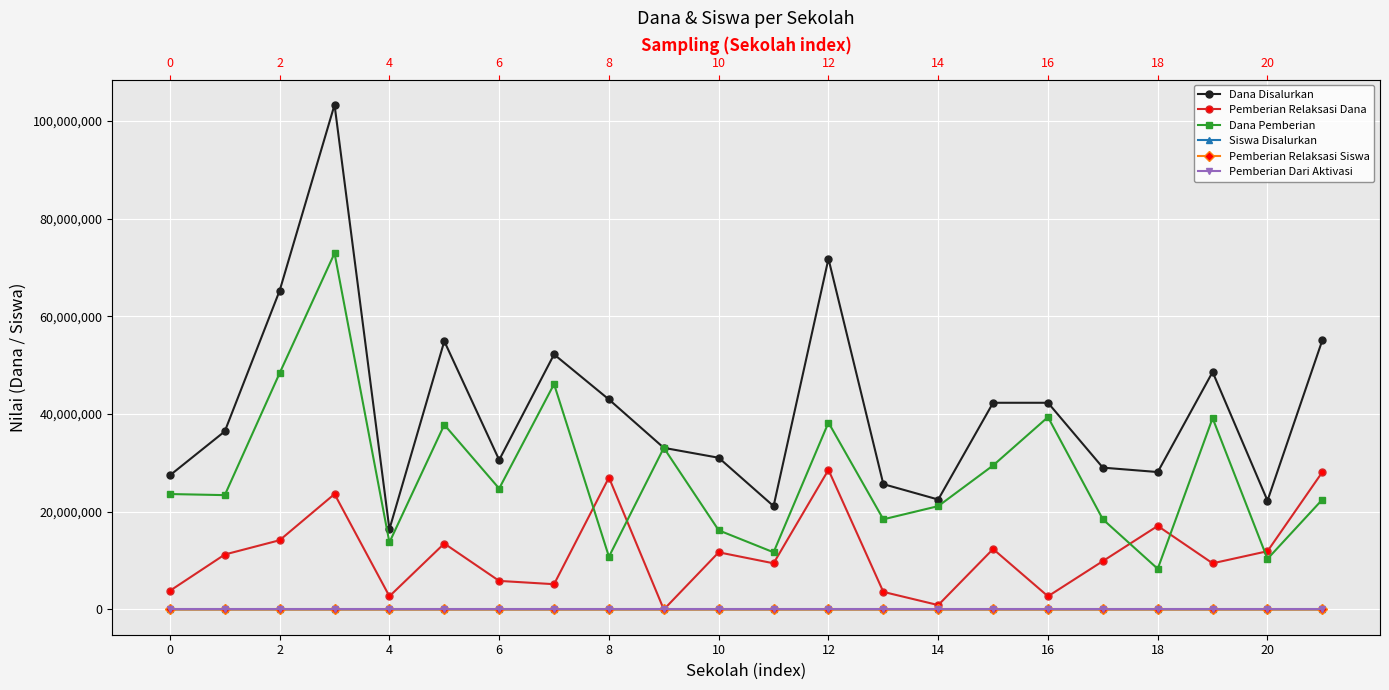

What is the average value of the Pemberian Relaksasi Dana series?

11495455